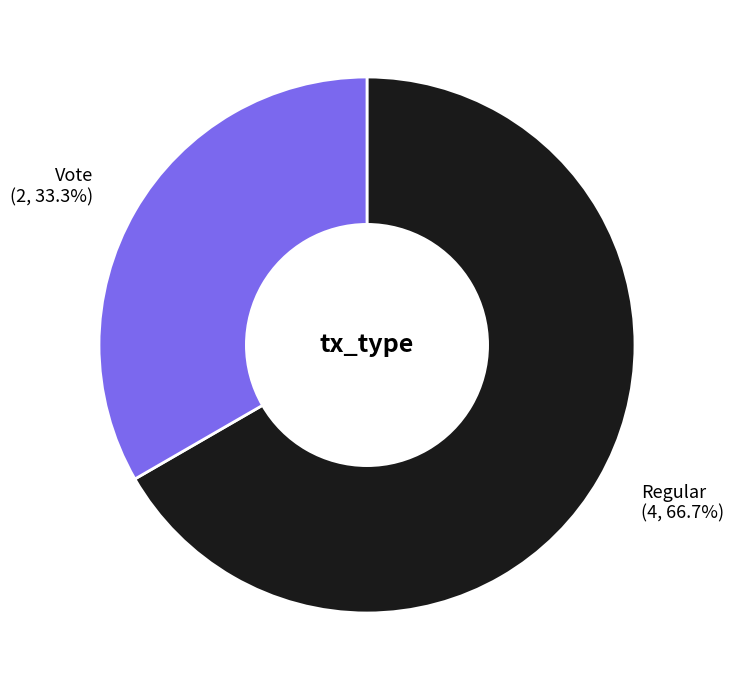

What percentage is the Vote slice, to the nearest percent?

33%